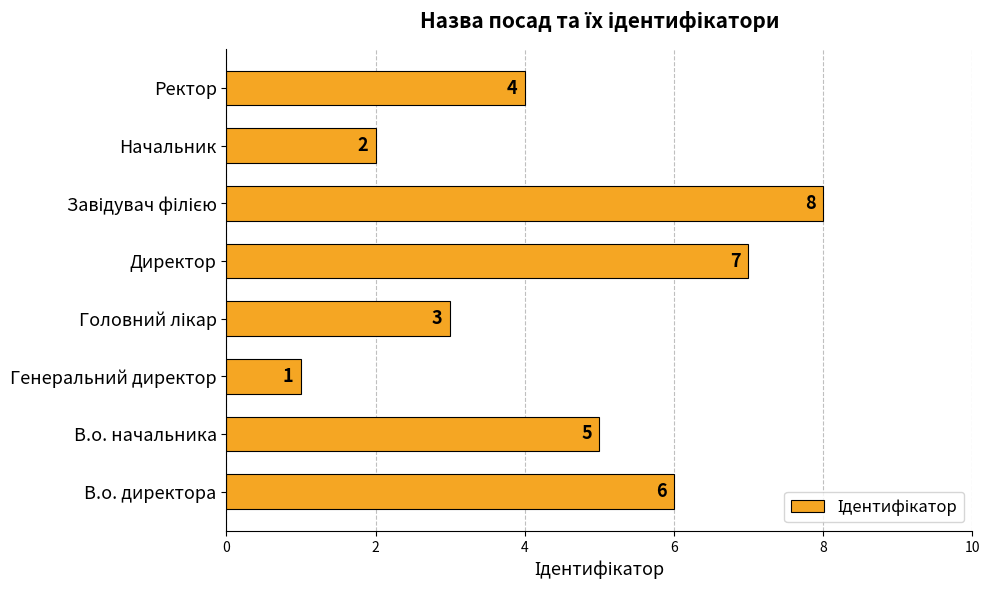

What is the change in value from В.о. директора to Директор?

+1